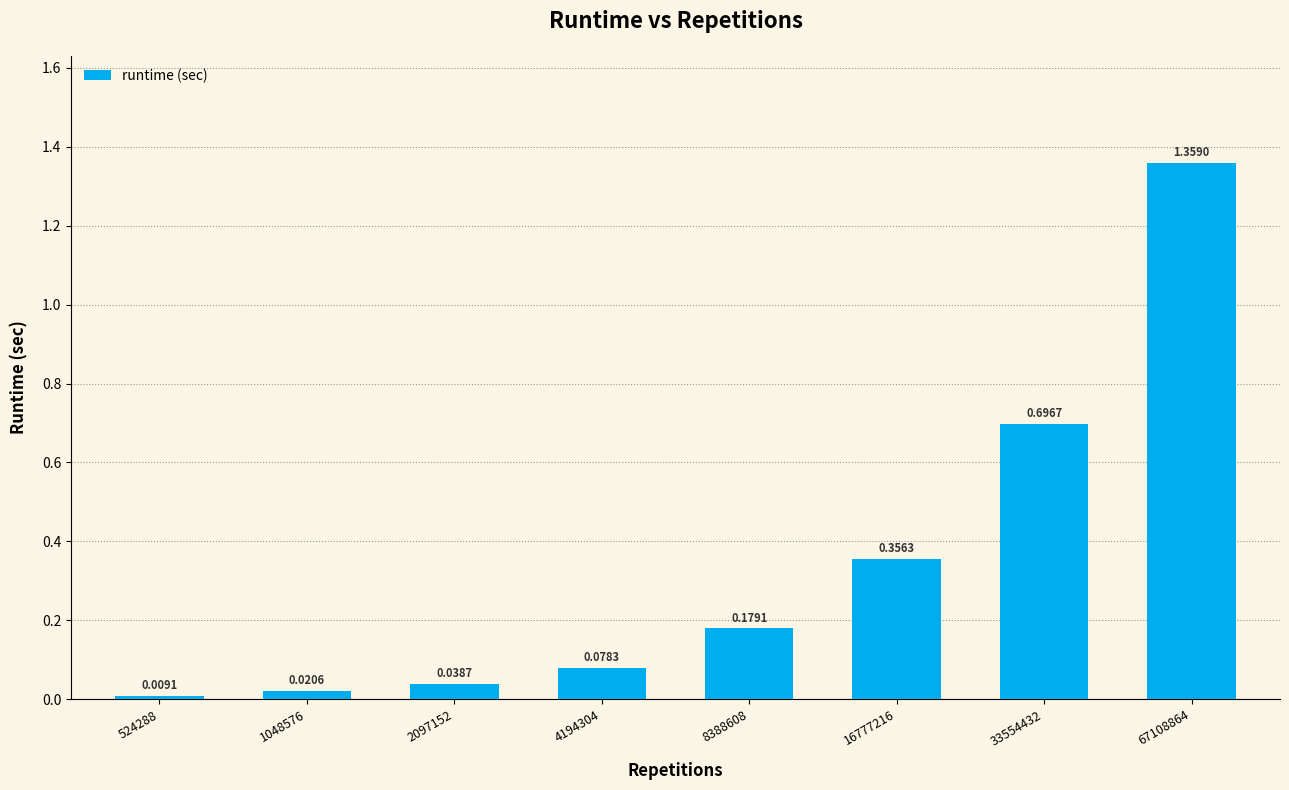

List the labels in order of value, smallest first.

524288, 1048576, 2097152, 4194304, 8388608, 16777216, 33554432, 67108864